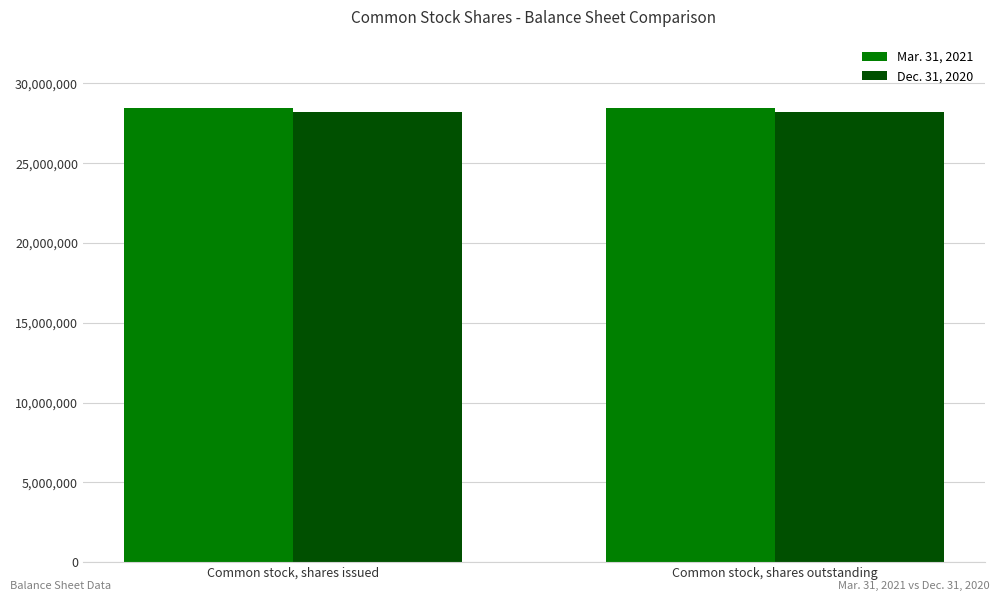

What is the sum of the Dec. 31, 2020 values at Common stock, shares outstanding and Common stock, shares issued?

56407090